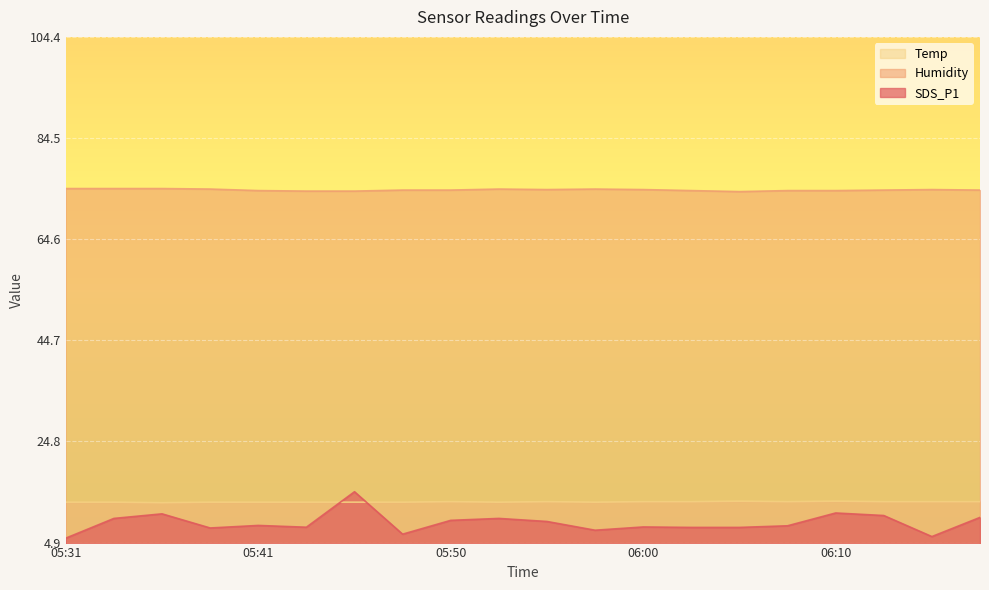

What is the total value across all series at 05:48?

93.8